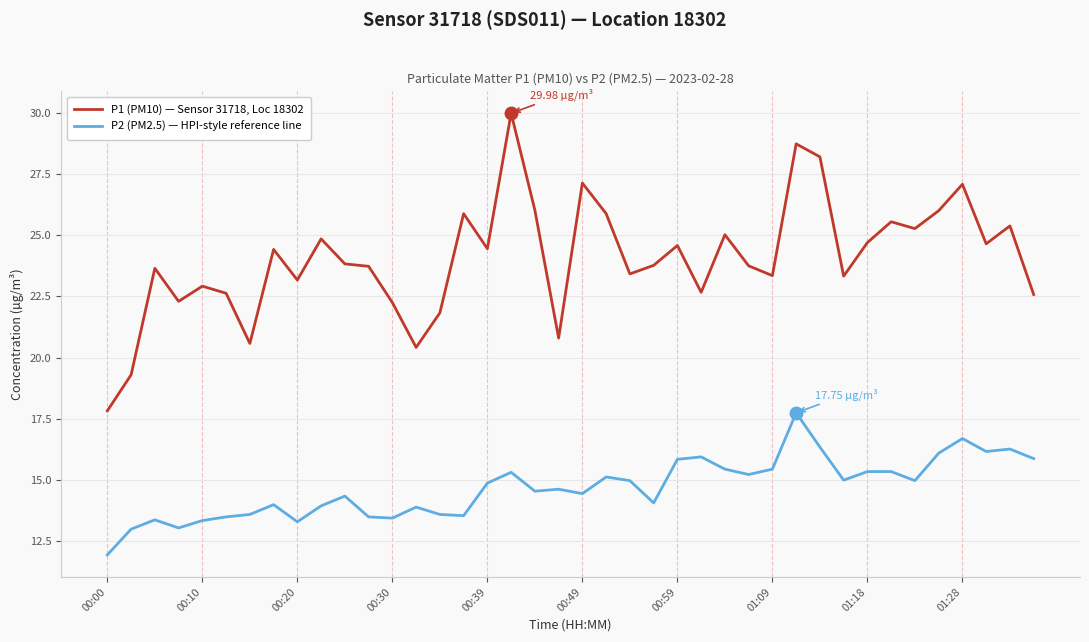

What is the difference between the second highest and minimum values in the P1 (PM10) — Sensor 31718, Loc 18302 series?

10.9